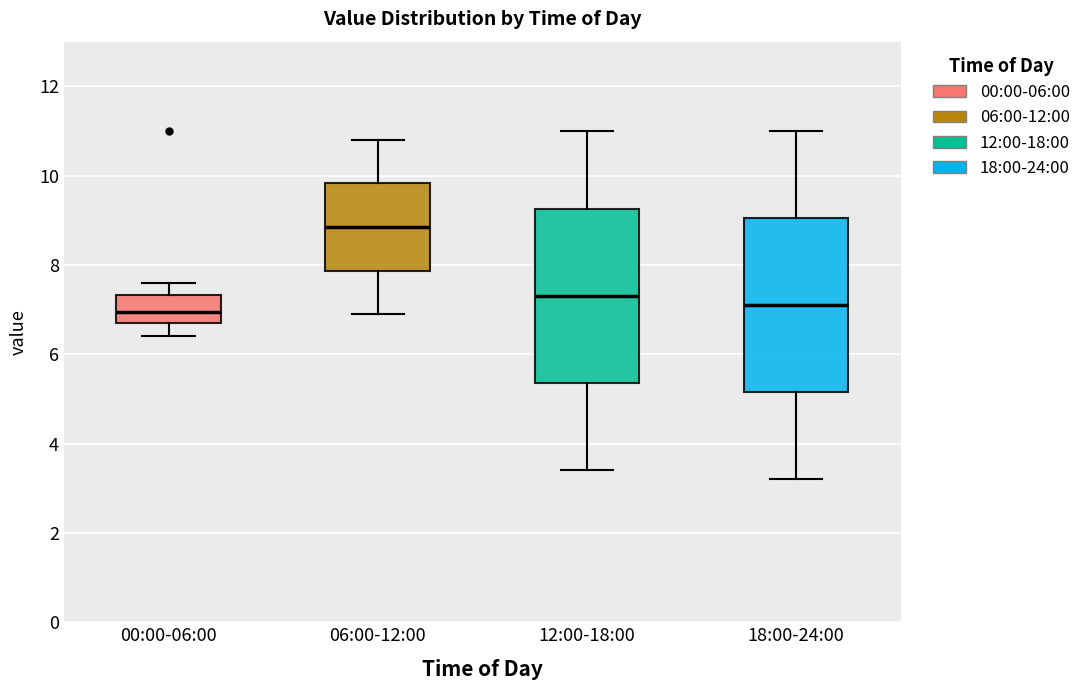

Where is the upper edge of the box for 00:00-06:00 on the y-axis? The values are not printed on the chart, so give them approximately, as read against the axis.

7.4